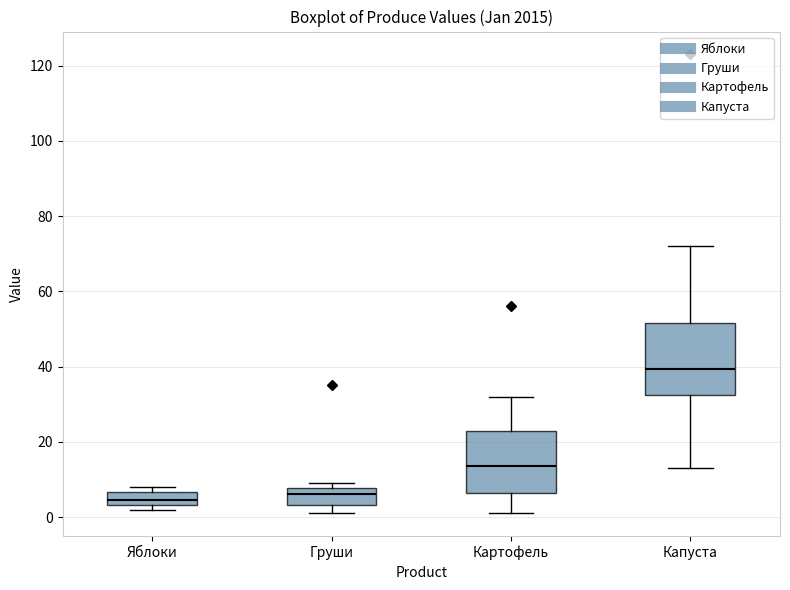

Reading left to right, read every box against the y-axis: the position of its median line, the range the box covers, and the ends of its whiskers. The values are not printed on the chart, so give them approximately, as read against the axis.

Яблоки: median 4 (inside the box), box 4 to 6, whiskers 2 to 8
Груши: median 6, box 4 to 8, whiskers 2 to 10
Картофель: median 14, box 6 to 24, whiskers 2 to 32
Капуста: median 40, box 32 to 52, whiskers 14 to 72